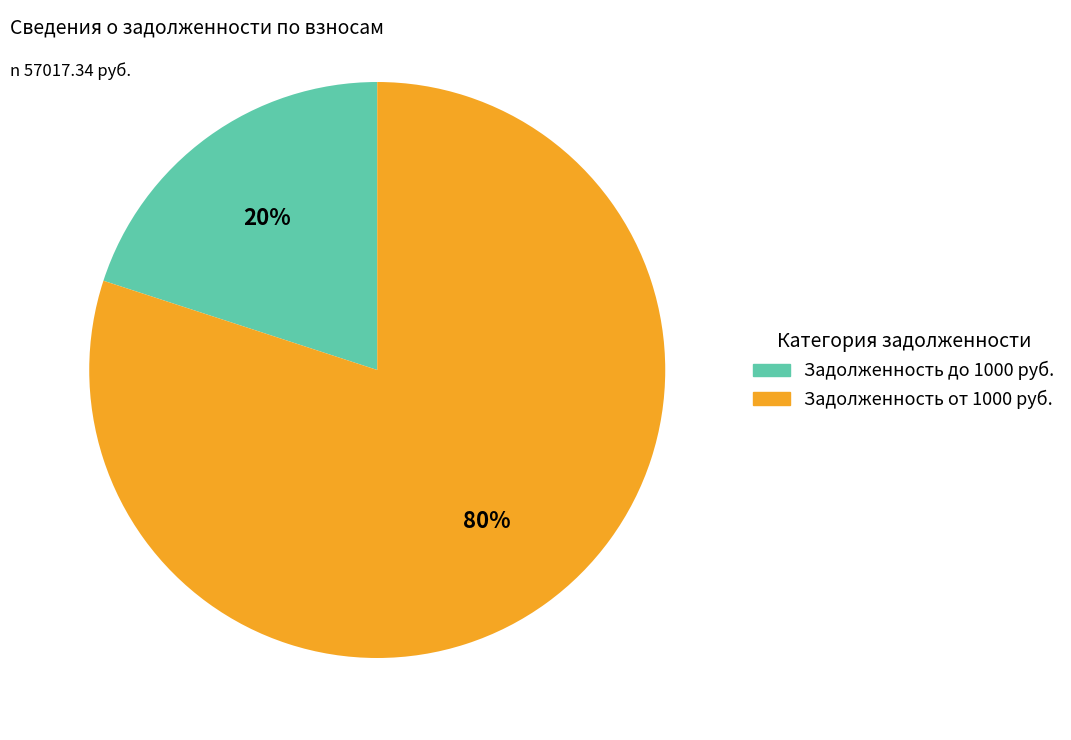

How many slices are in this pie chart?

2